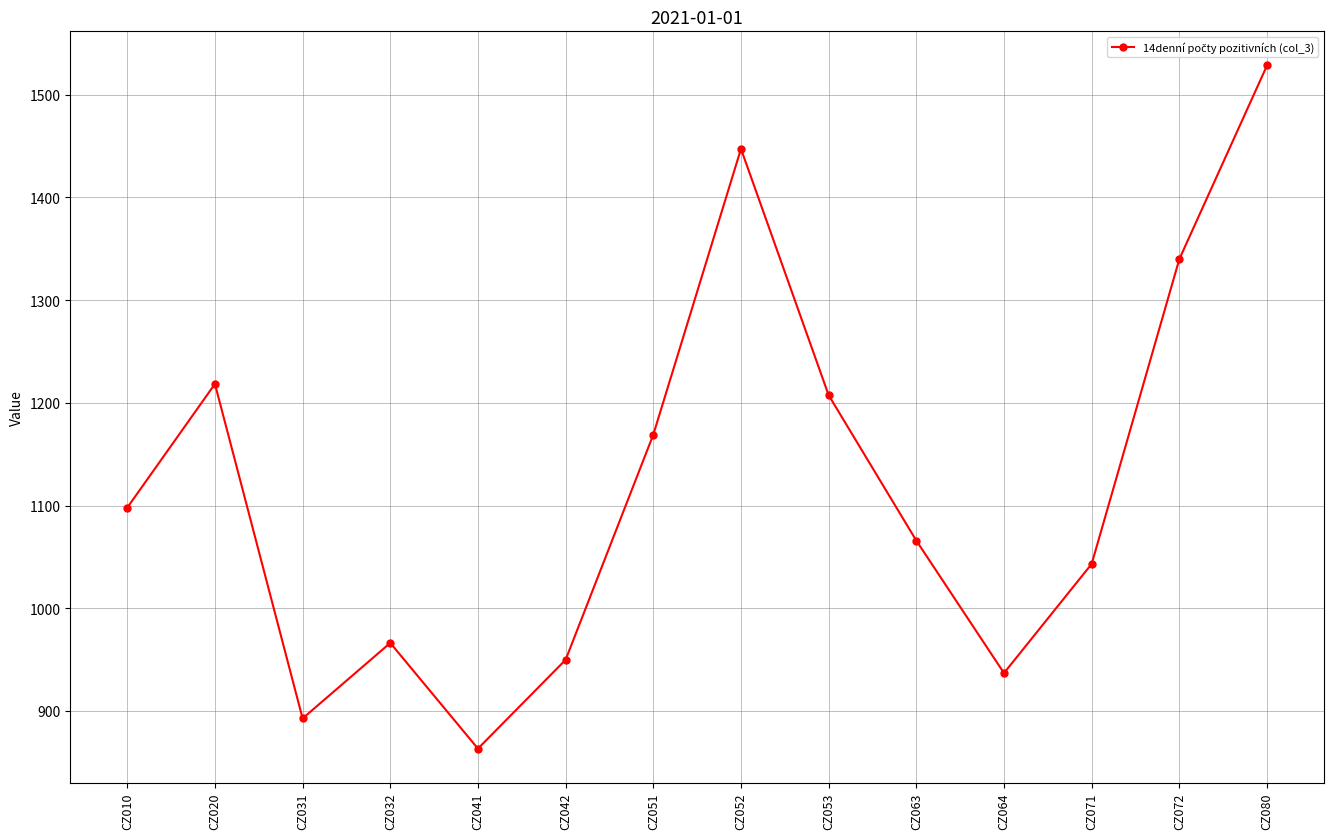

True or false: the data has more than 0 interior local peaks.

True